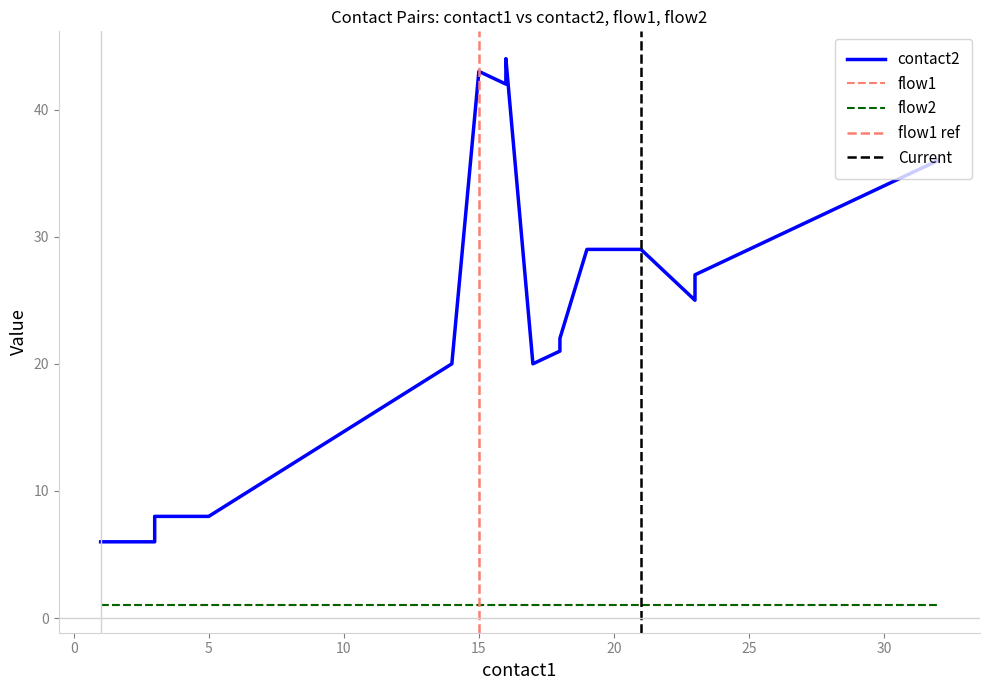

Rank the categories by flow2 value from highest to lowest.

1, 3, 3, 5, 14, 15, 16, 16, 17, 18, 18, 19, 21, 23, 23, 23, 29, 30, 31, 32